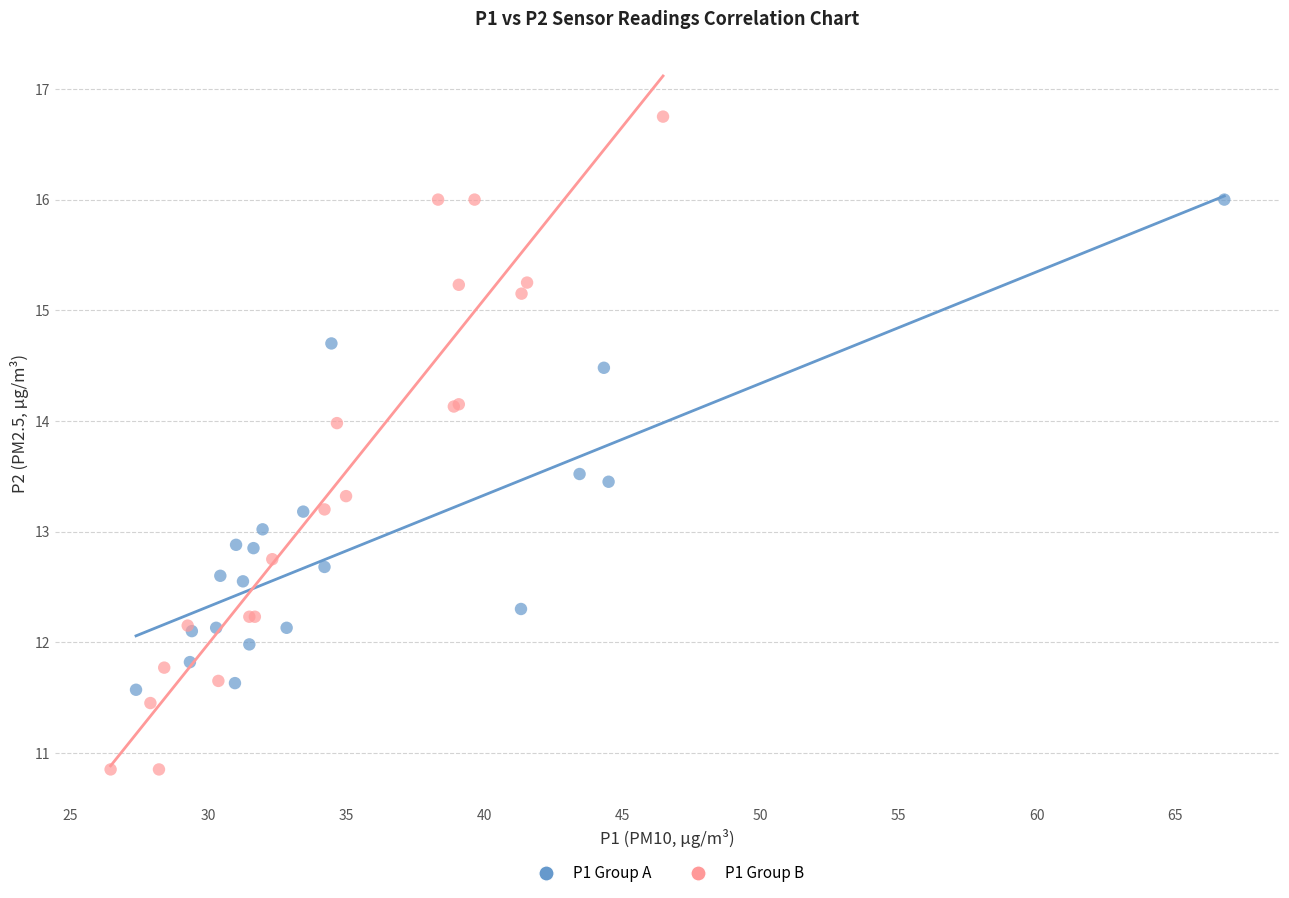

What are all the series names shown in the legend?

P1 Group A, P1 Group B